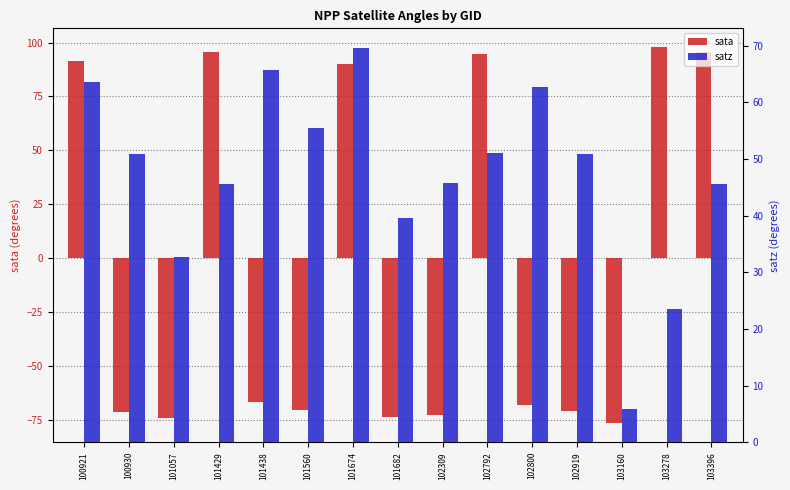

Where is satz nearest to the value 37?

101682